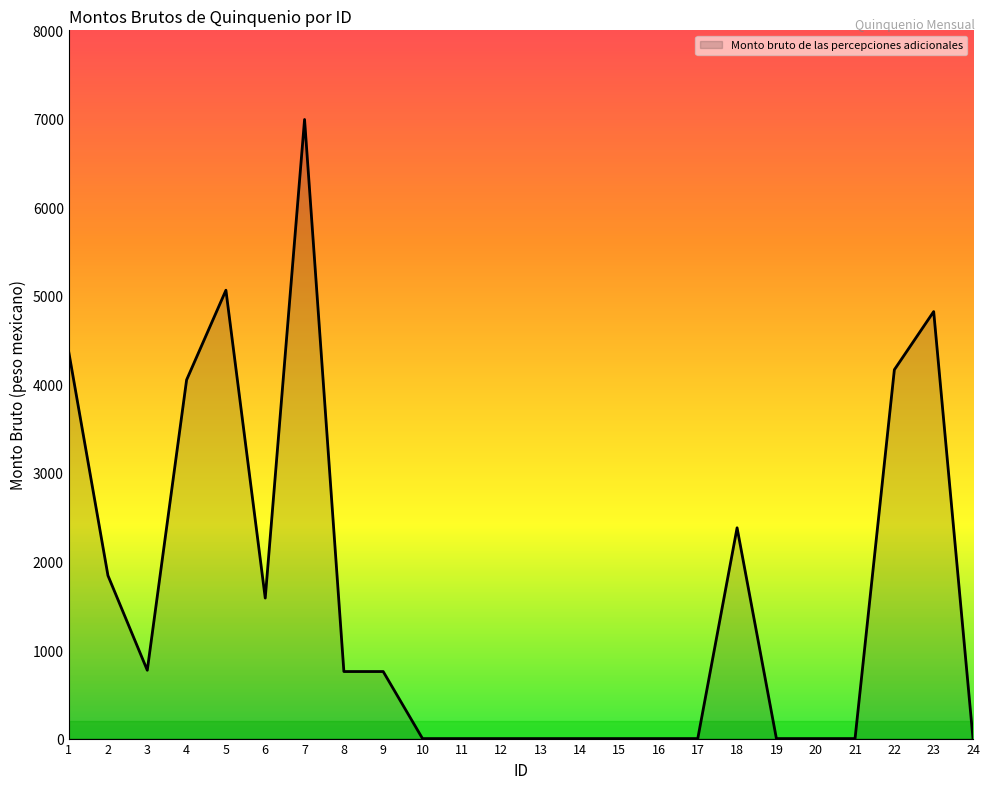

The value at 5 is 5064.5. True or false?

True